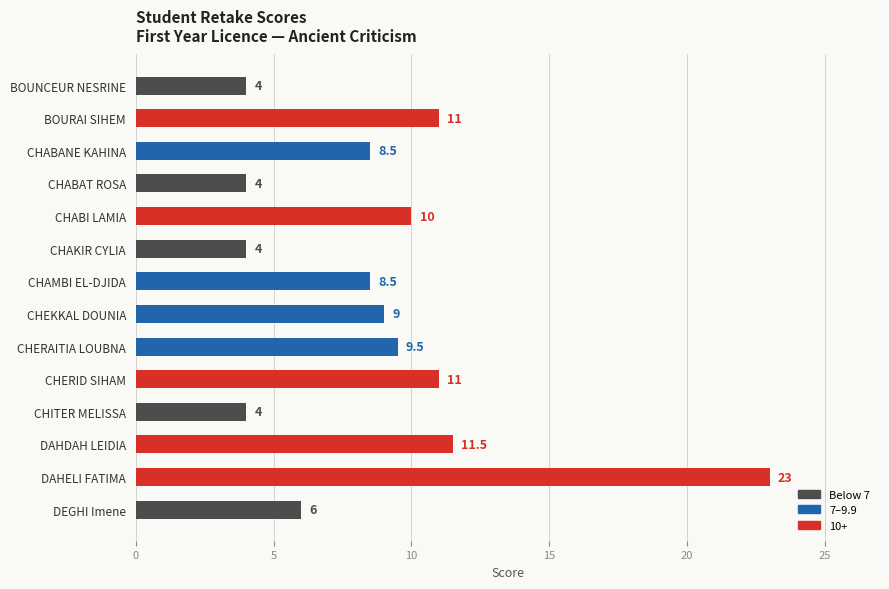

The value at CHAKIR CYLIA is 4.0. True or false?

True